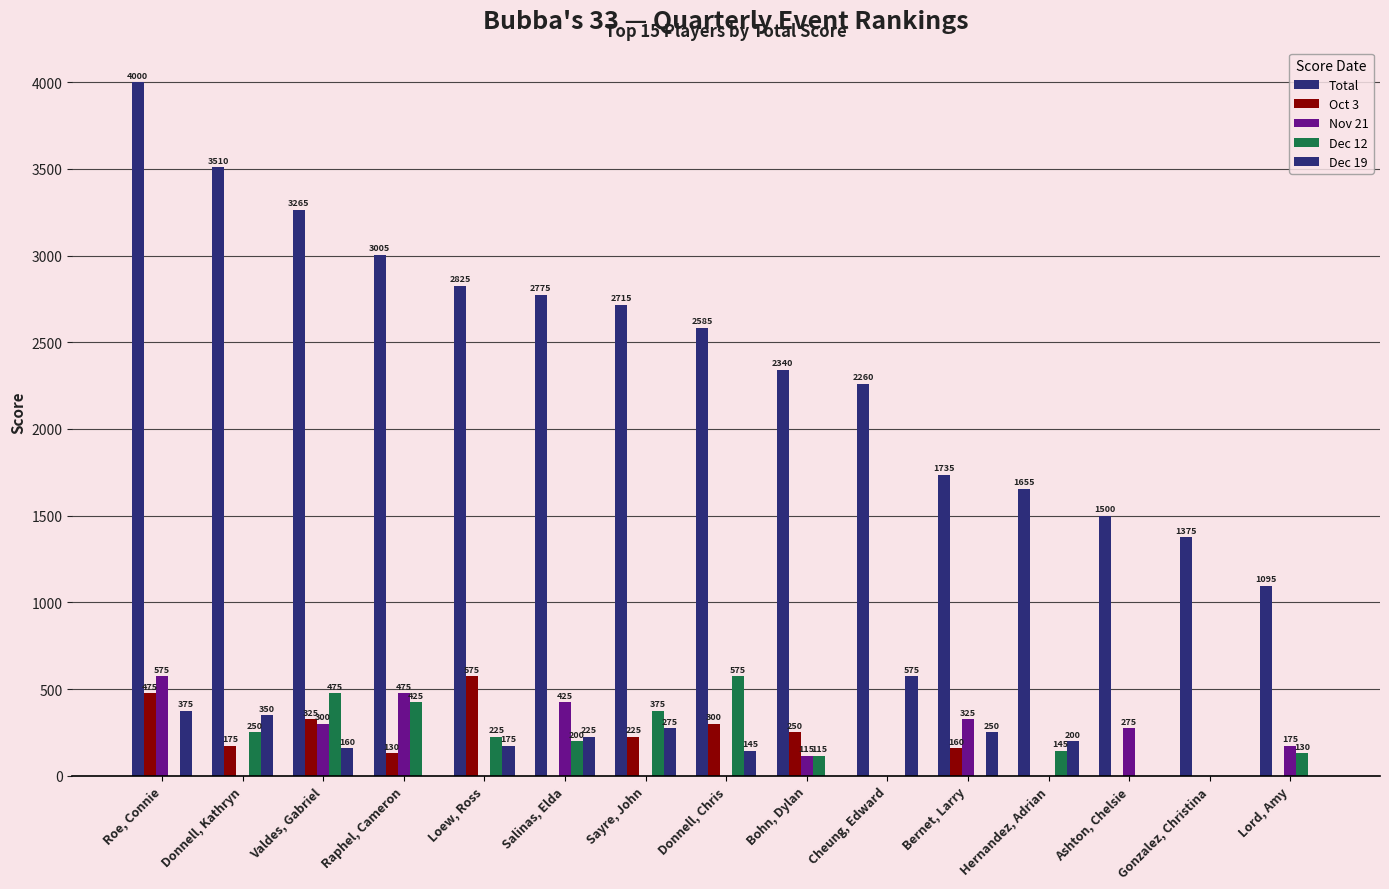

The value of Dec 19 at Valdes, Gabriel is 271. True or false?

False